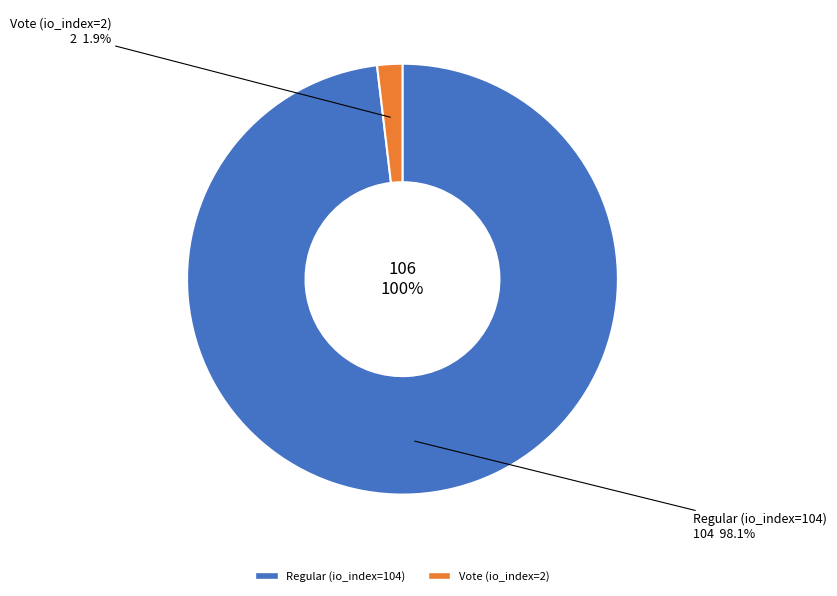

What is the majority slice?

Regular (io_index=104)